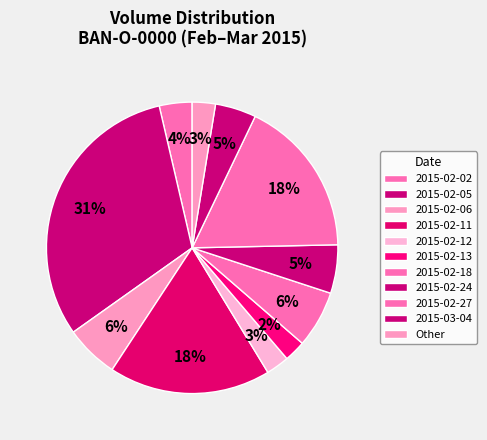

True or false: 2015-02-05 accounts for 31% of the total.

True